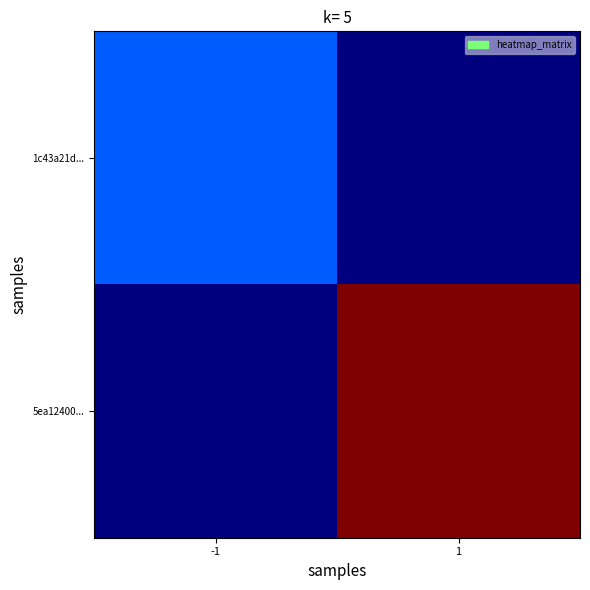

What is the total value across all series at -1?

8